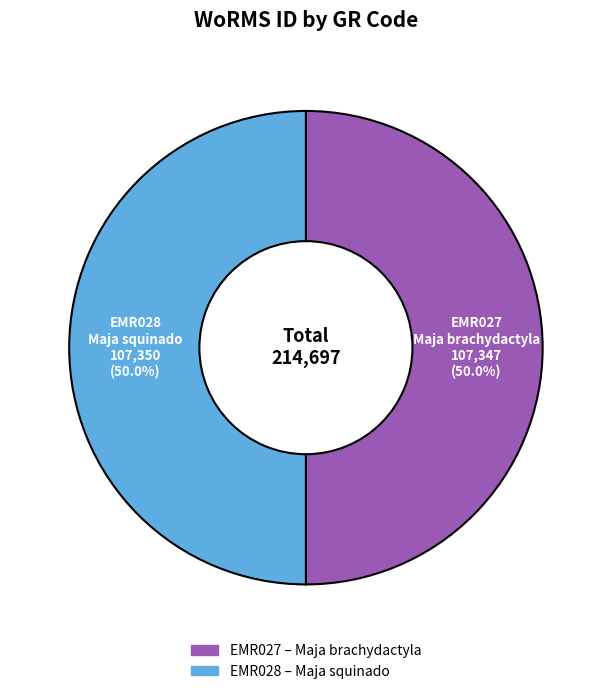

Is the sum of EMR028 and EMR027 greater than half?

Yes